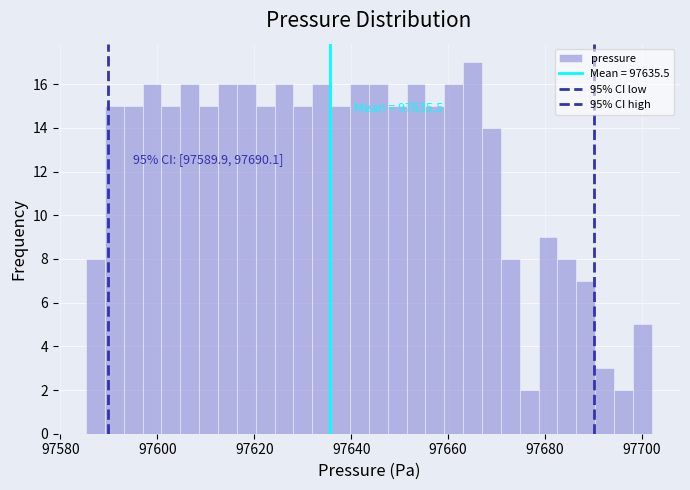

Read against the x-axis, roughly where is the centre of the tallest bar?

97666